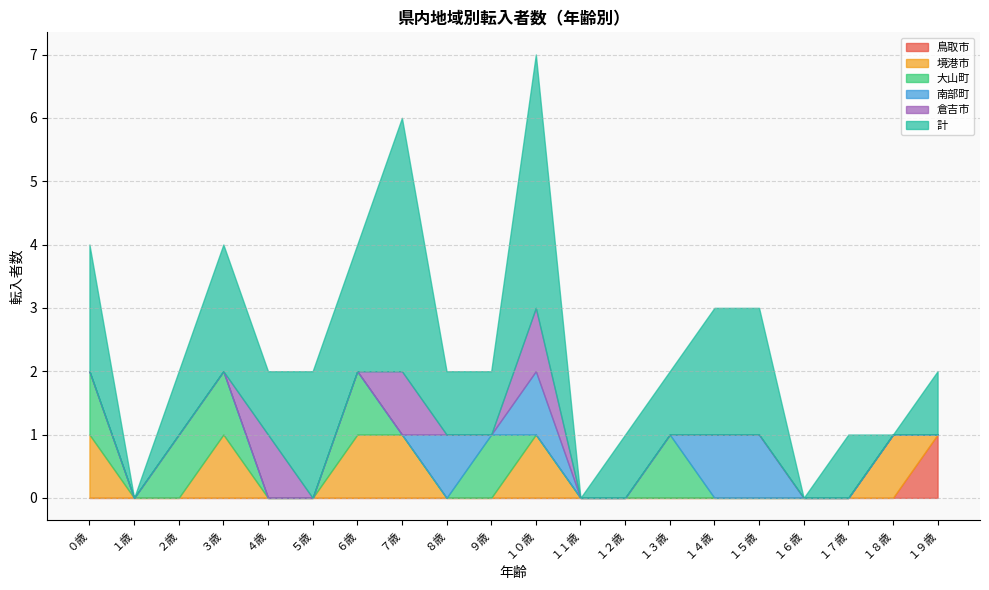

What is the label of the 7th point from the right?

１３歳